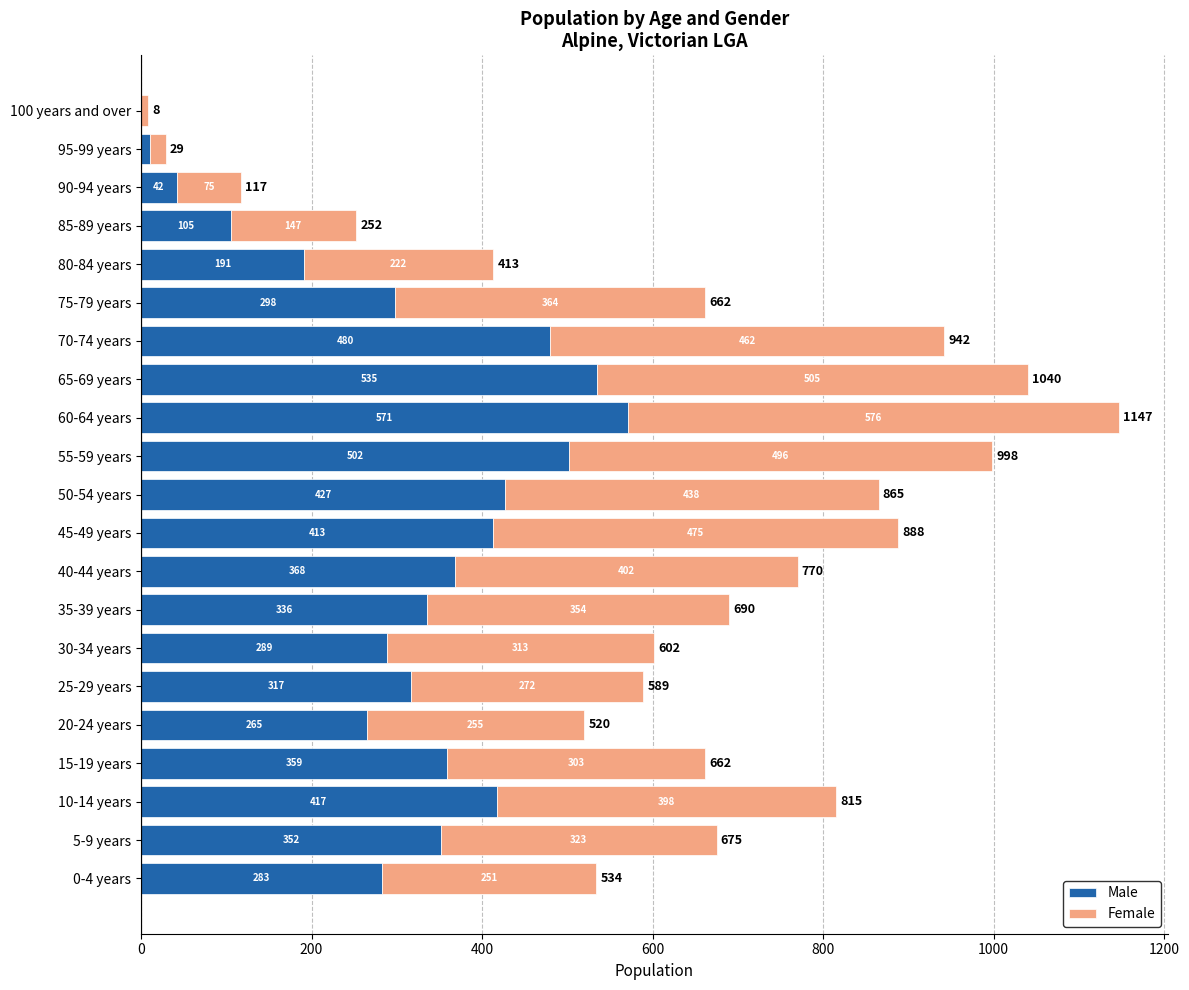

Is it true that Male equals 76 at 25-29 years?

False